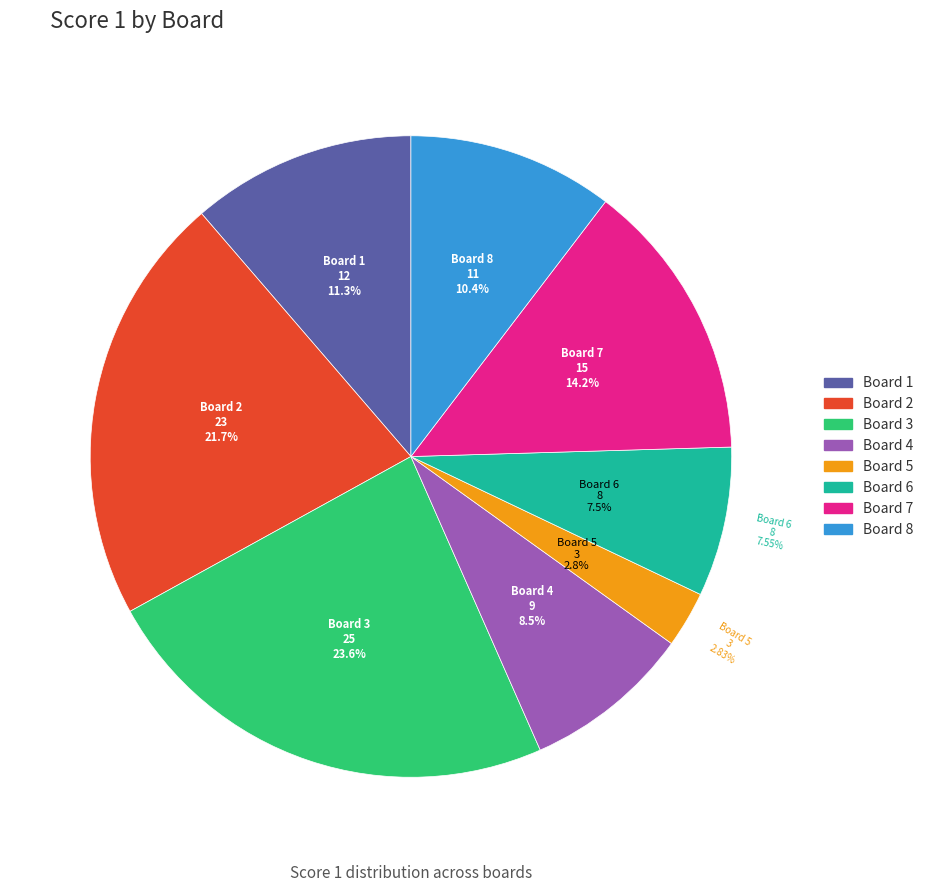

What is the largest slice in the pie chart?

Board 3